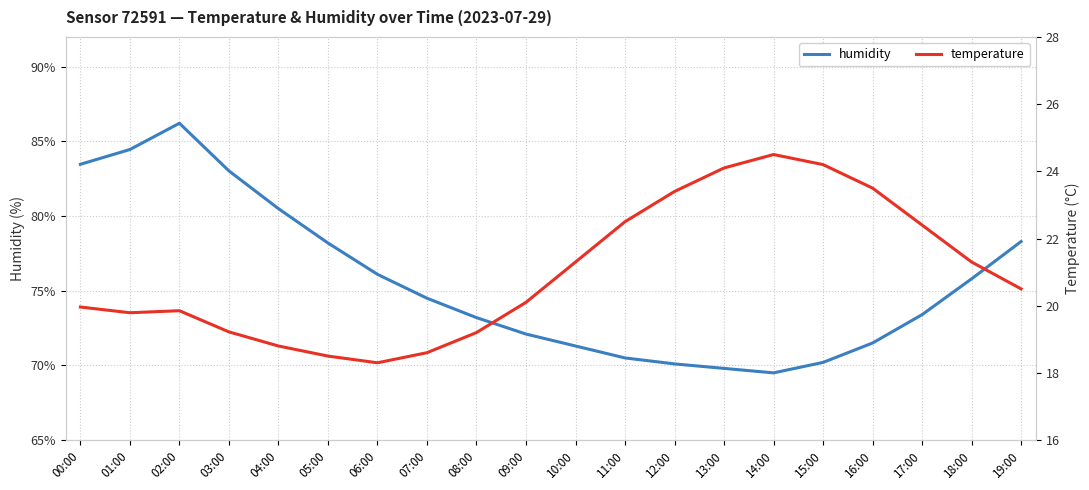

How many interior local peaks does the temperature series have?

2